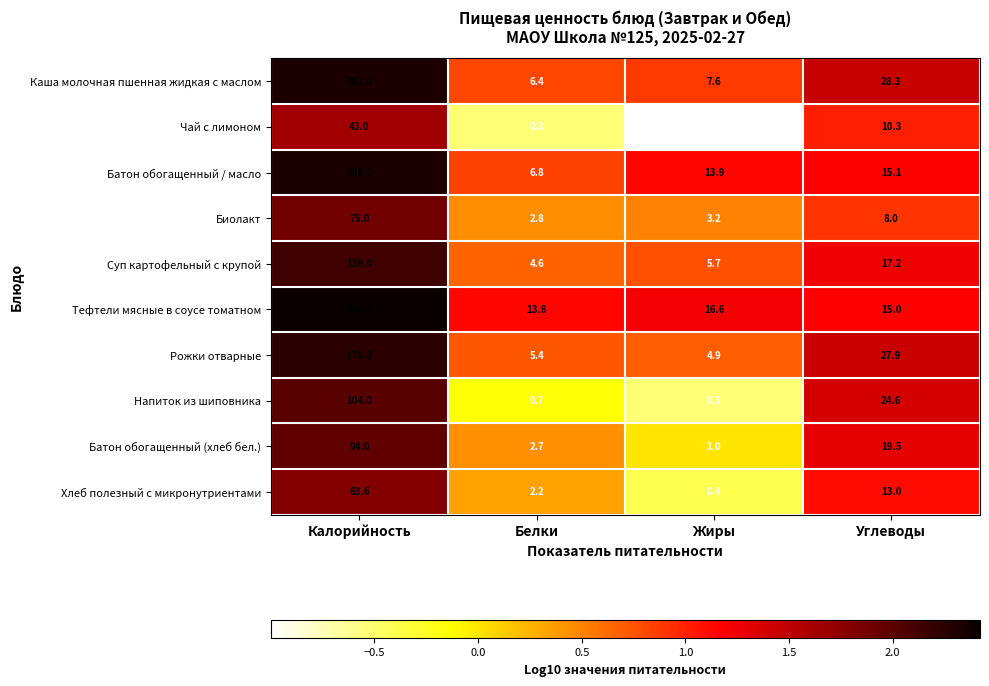

Rank the series at Калорийность from highest to lowest value.

Тефтели мясные в соусе томатном, Батон обогащенный / масло, Каша молочная пшенная жидкая с маслом, Рожки отварные, Суп картофельный с крупой, Напиток из шиповника, Батон обогащенный (хлеб бел.), Биолакт, Хлеб полезный с микронутриентами, Чай с лимоном